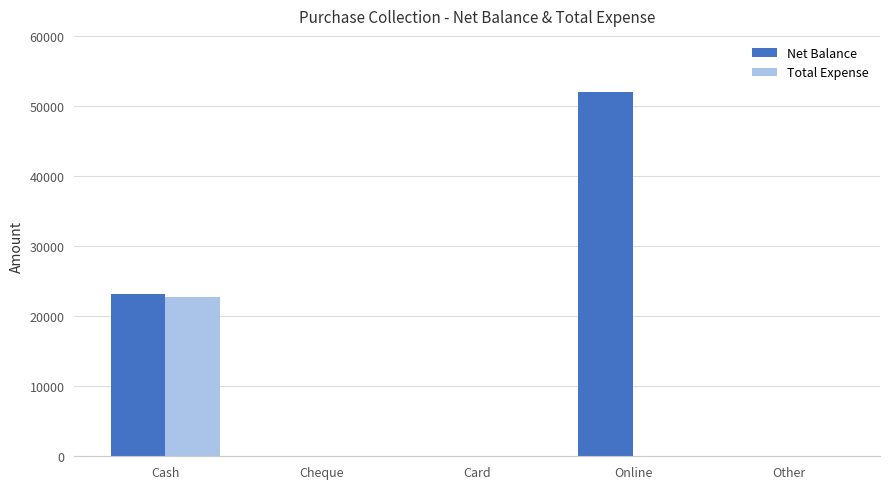

At which category does the chart reach its peak across all series?

Online